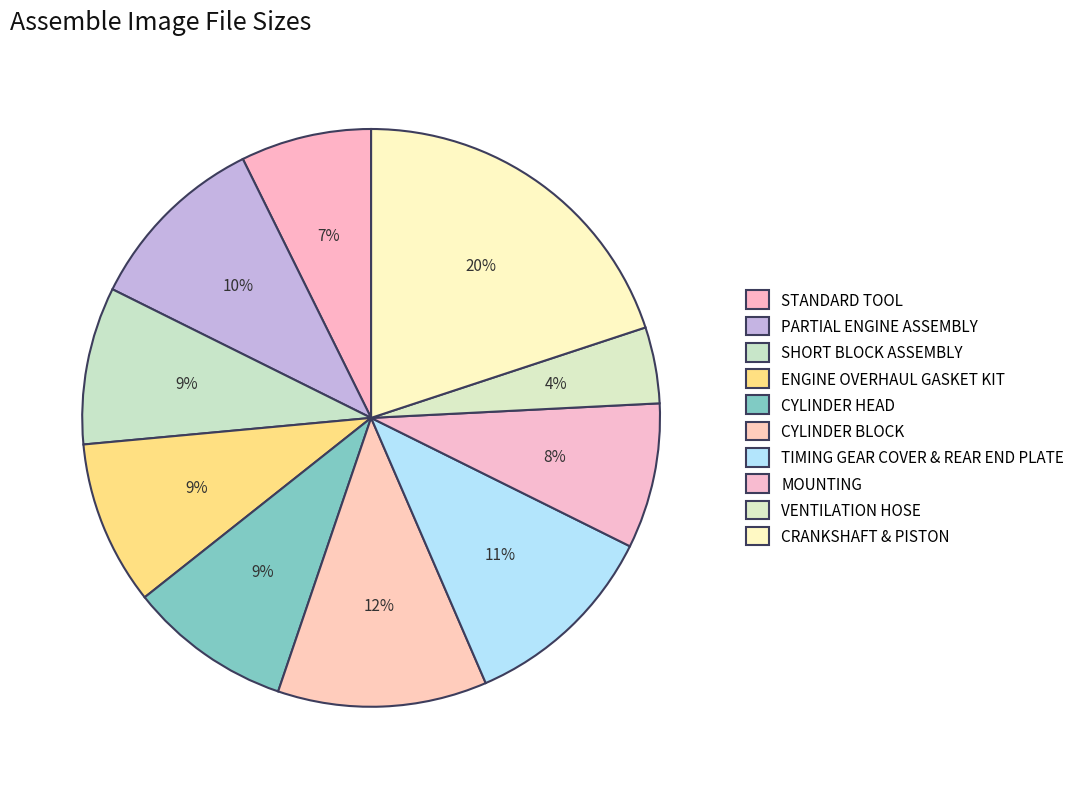

To the nearest percent, what portion does CYLINDER BLOCK represent?

12%